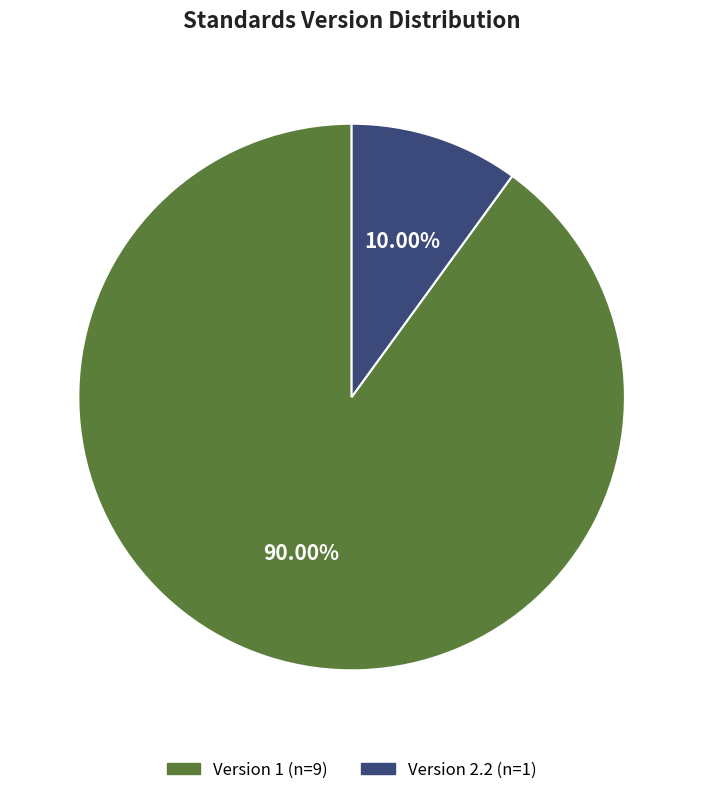

Is there a majority slice in this chart?

Yes